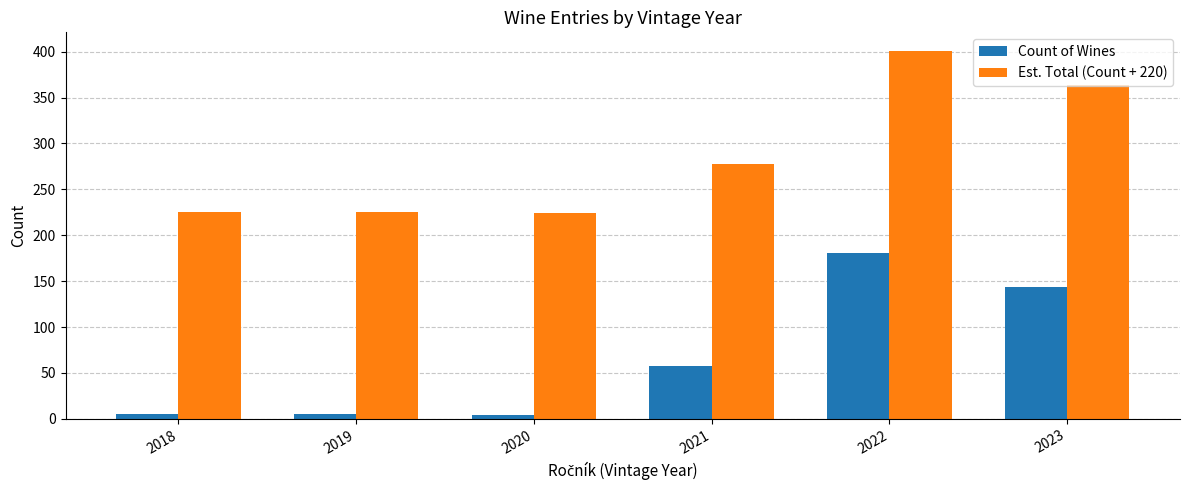

What is the average value of the Est. Total (Count + 220) series?

286